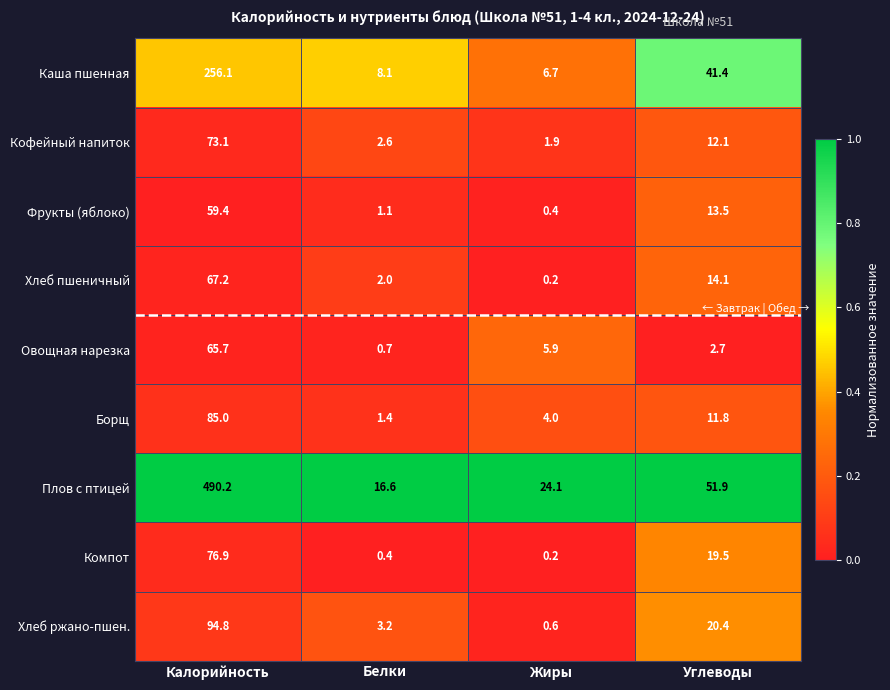

At which label does Хлеб пшеничный reach its peak?

Калорийность